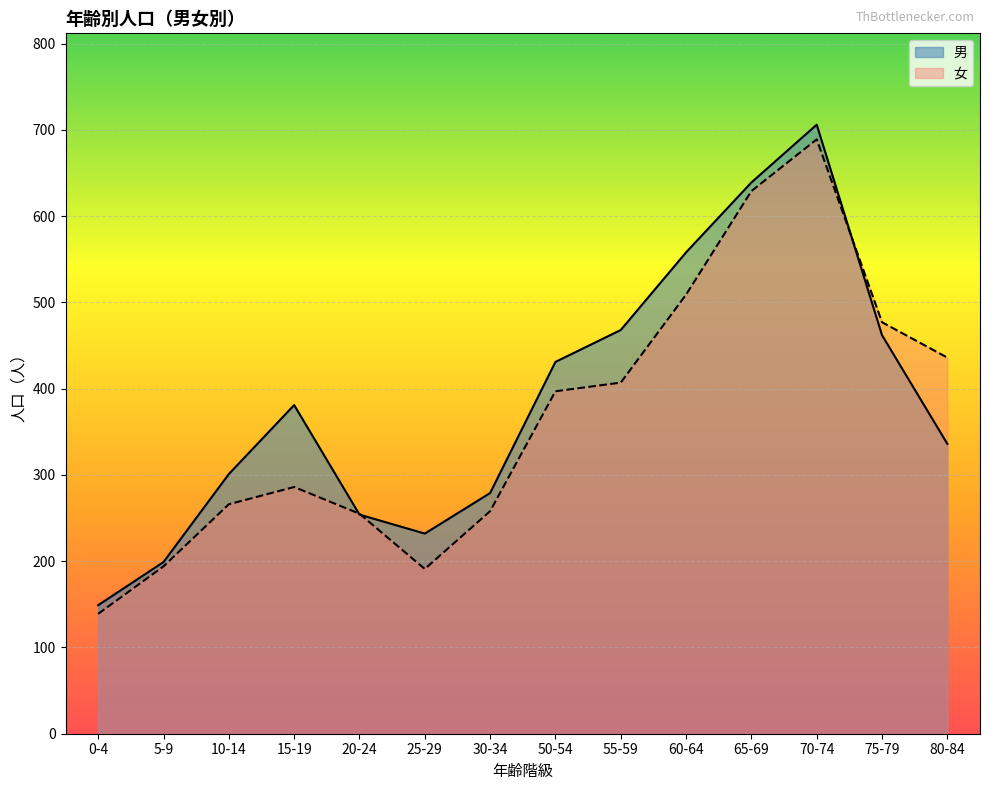

What is the total value across all series at 50-54?

828